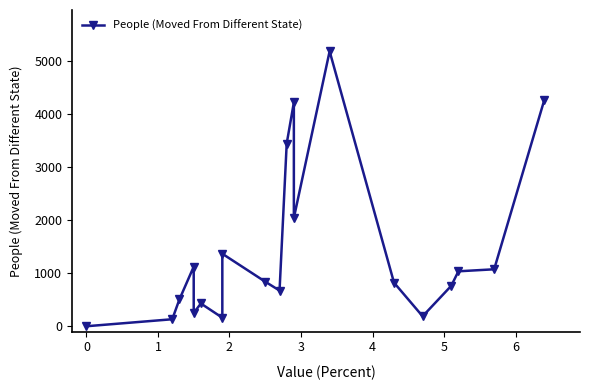

Where does the data first go above 841?

2